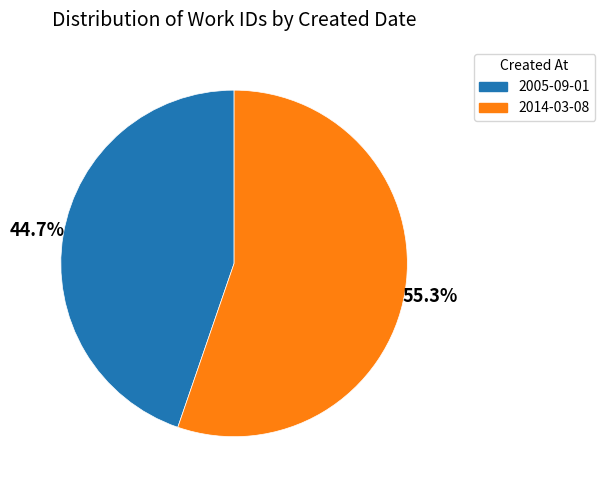

Rank the categories by value from highest to lowest.

2014-03-08, 2005-09-01